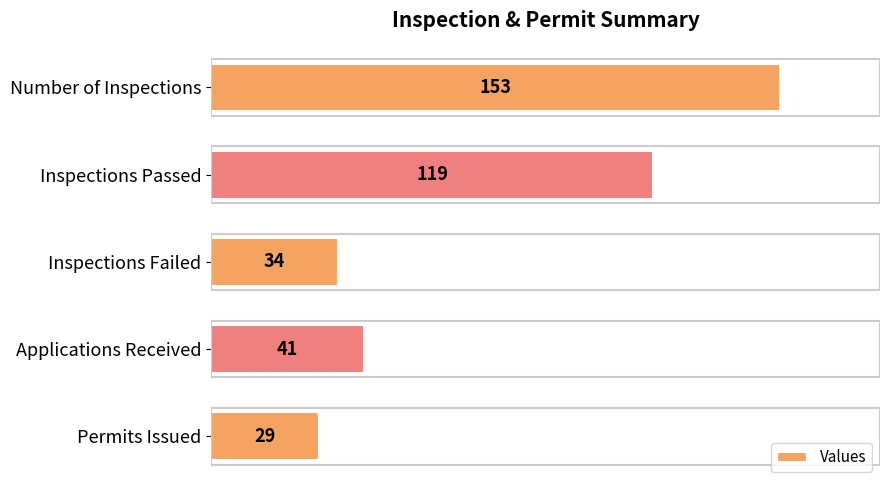

Are the bars grouped side by side (vs. stacked)?

No